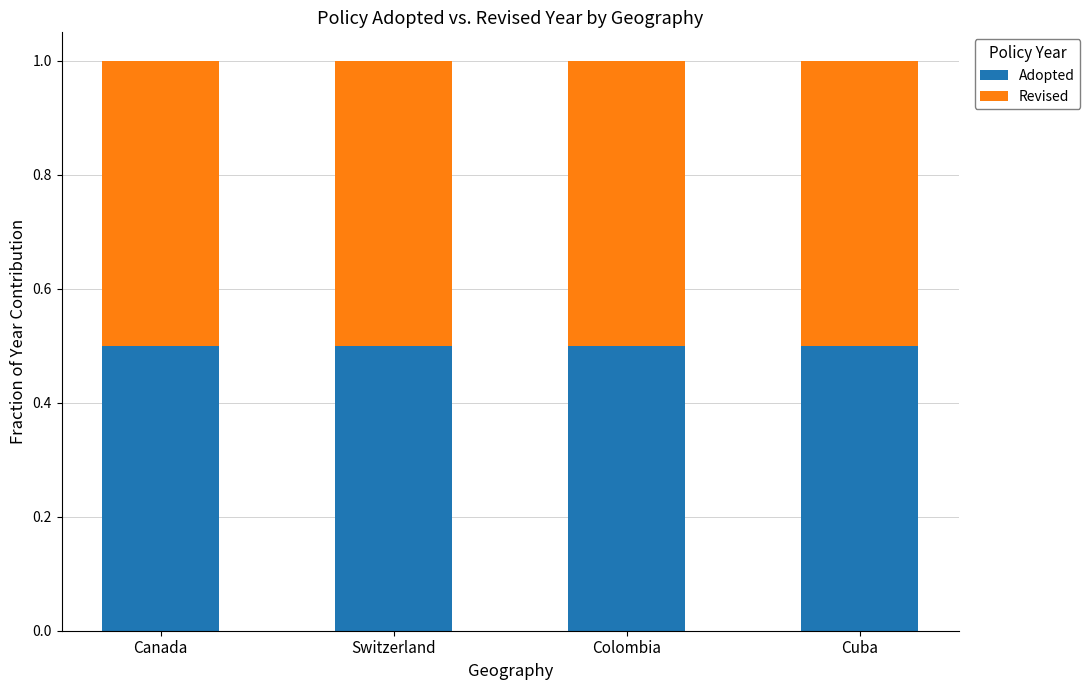

Does the chart contain stacked bars?

Yes